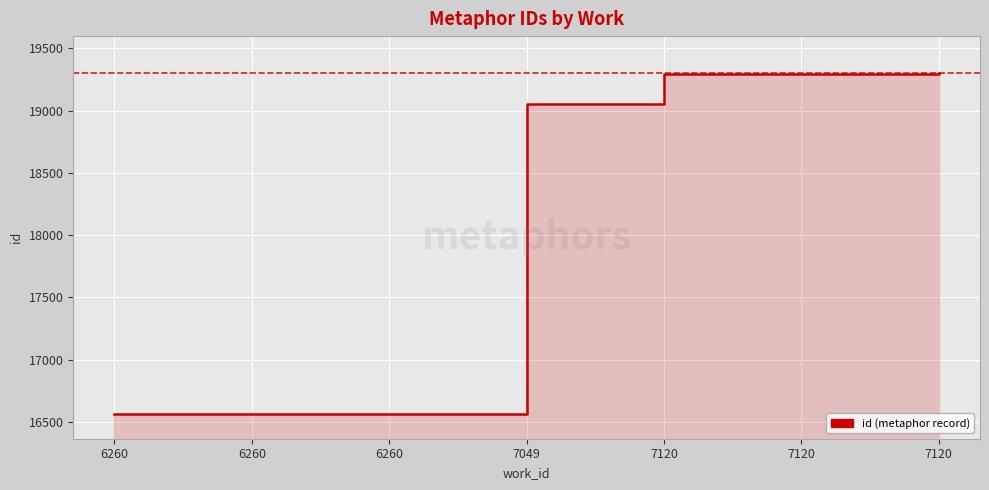

Count the number of categories in the chart.

7